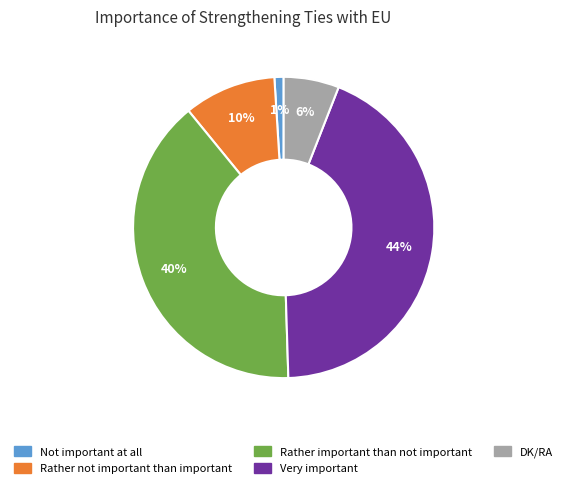

To the nearest percent, what percentage of the pie is Rather not important than important?

10%